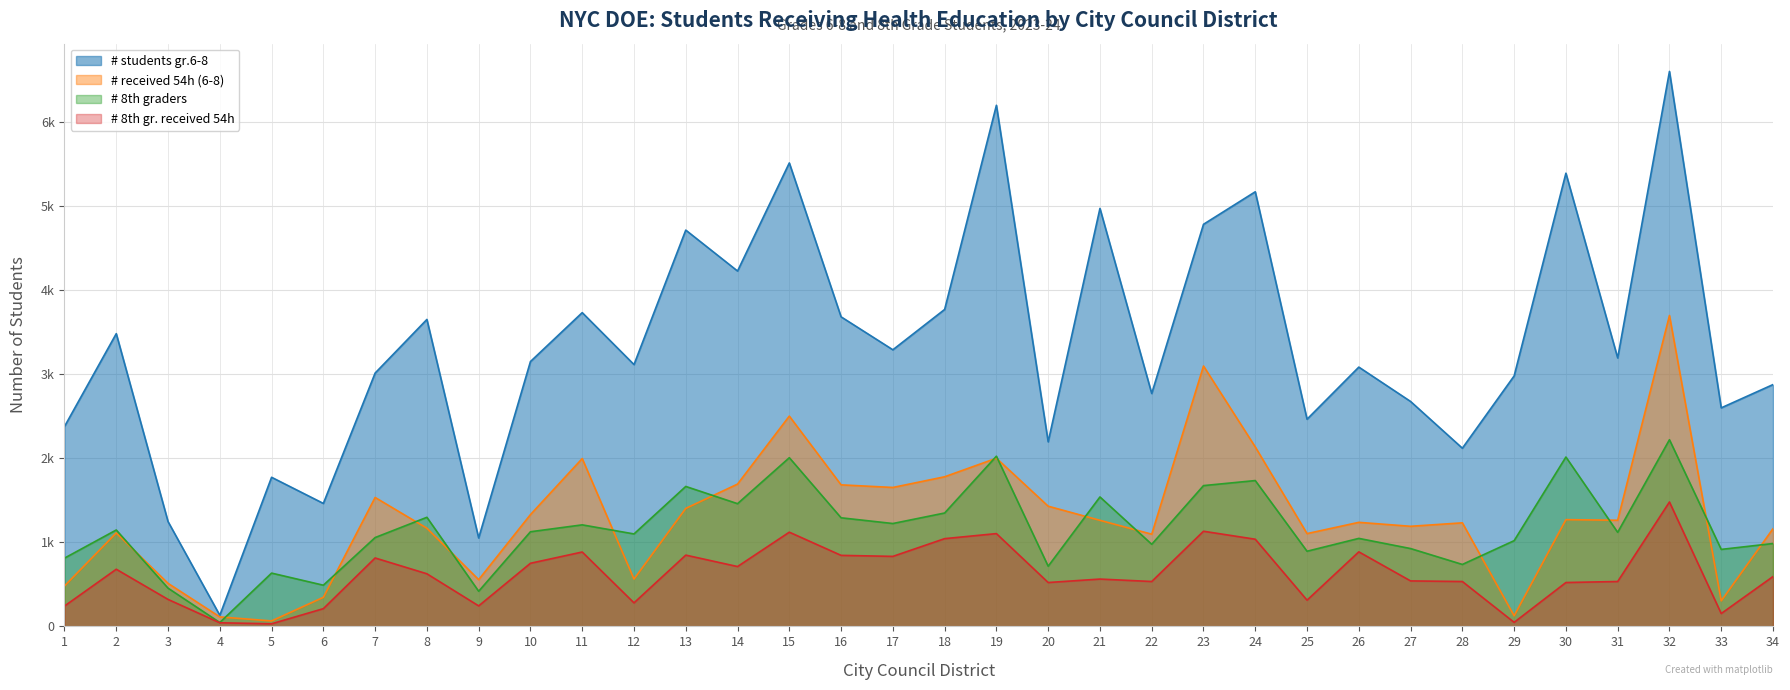

What is the difference between the highest and lowest values at 31?

2660